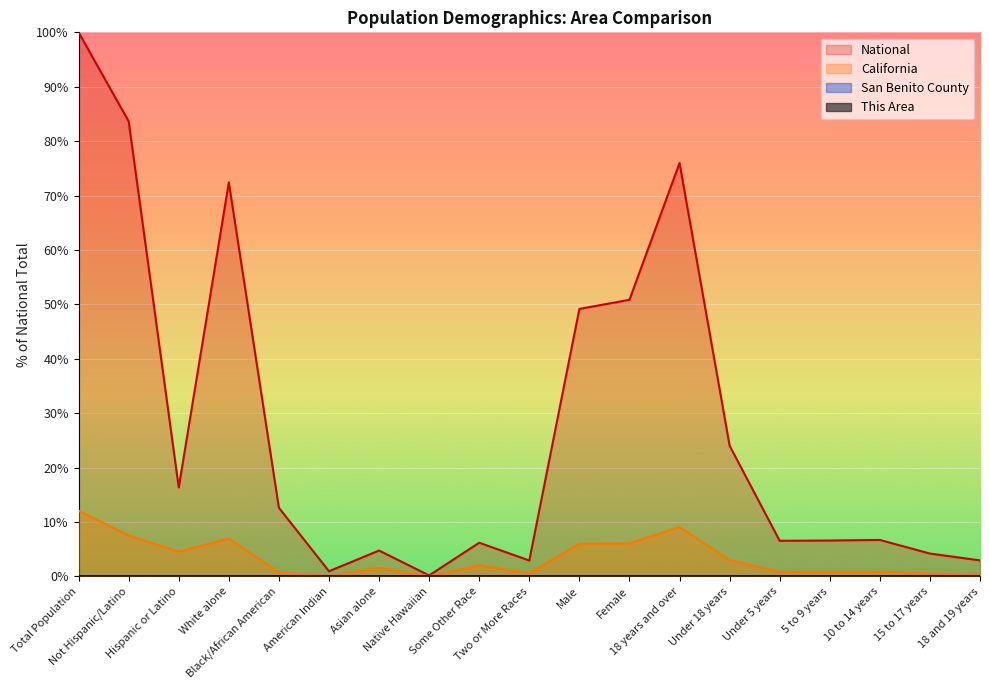

True or false: San Benito County and National cross at least once.

False